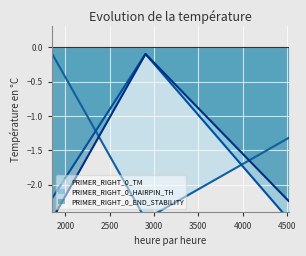

Which has a higher value, 2904 or 4519?

4519